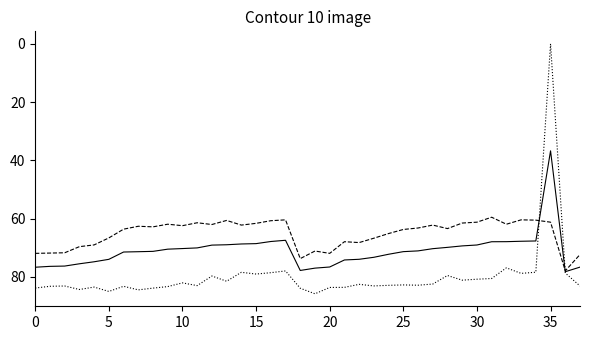

What is the greatest value displayed?

85.8